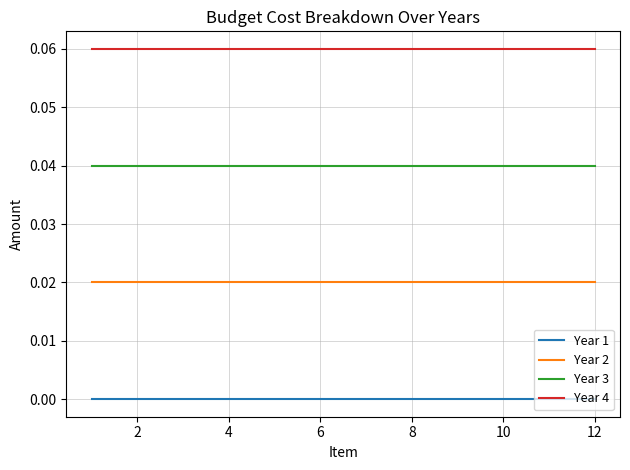

List the series in order of their overall mean, highest first.

Year 4, Year 3, Year 2, Year 1